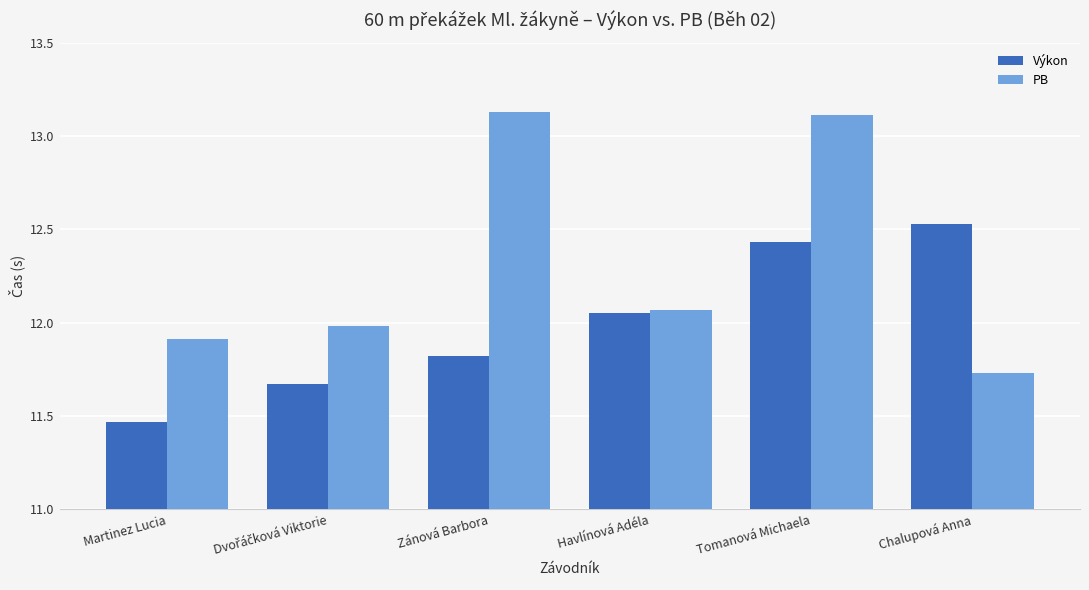

Between Zánová Barbora and Tomanová Michaela, which series saw the biggest shift?

Výkon